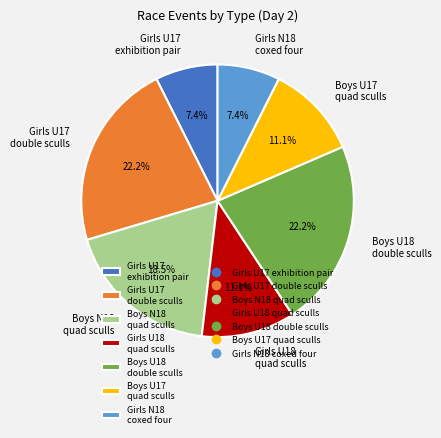

How many slices are in this pie chart?

7